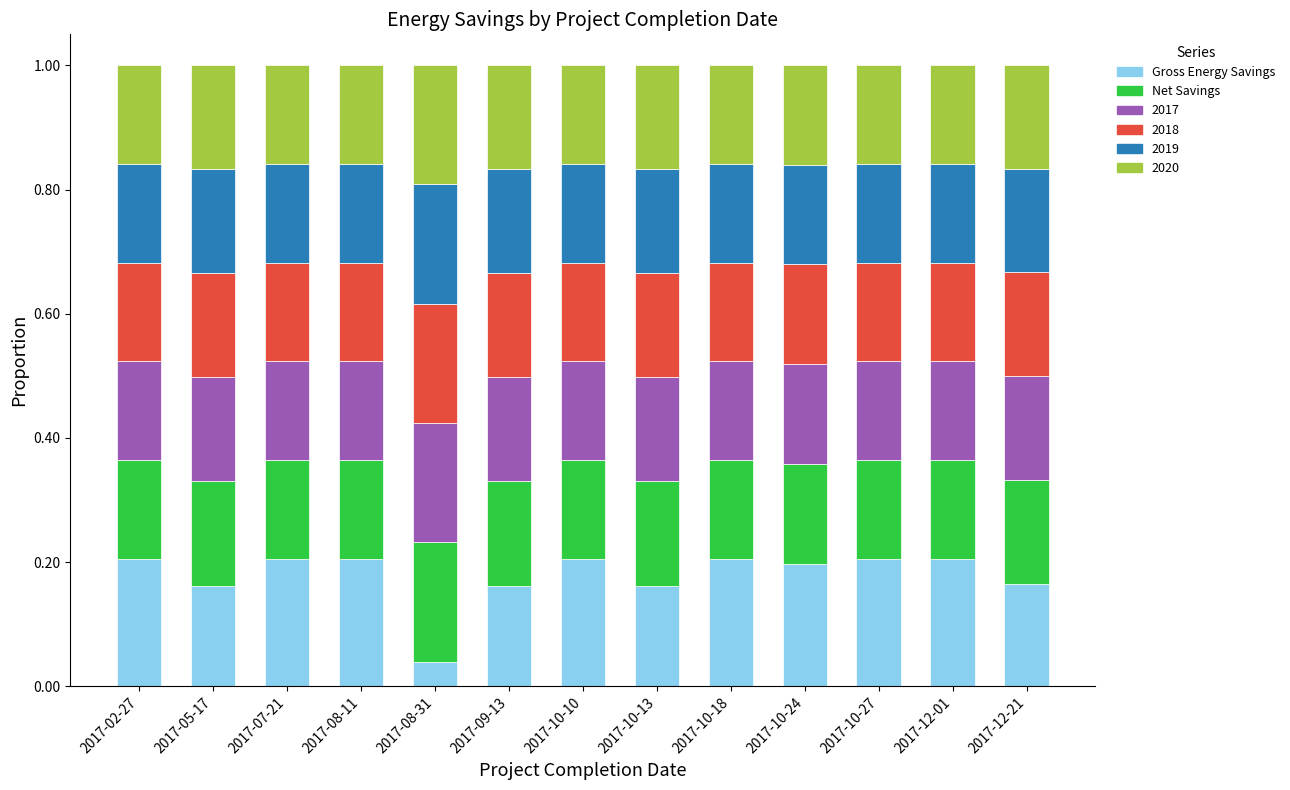

What is the total value across all series at 2017-10-24?

1.0